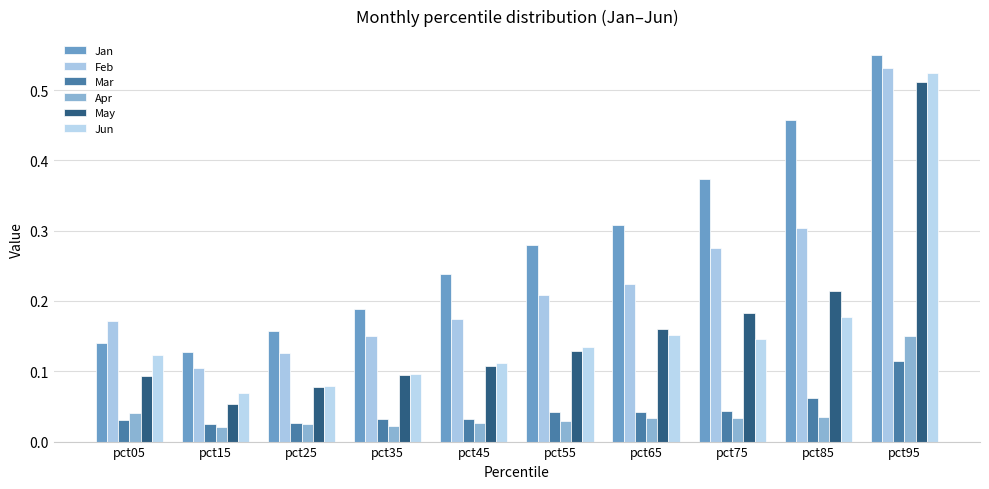

How many groups of bars are there?

10